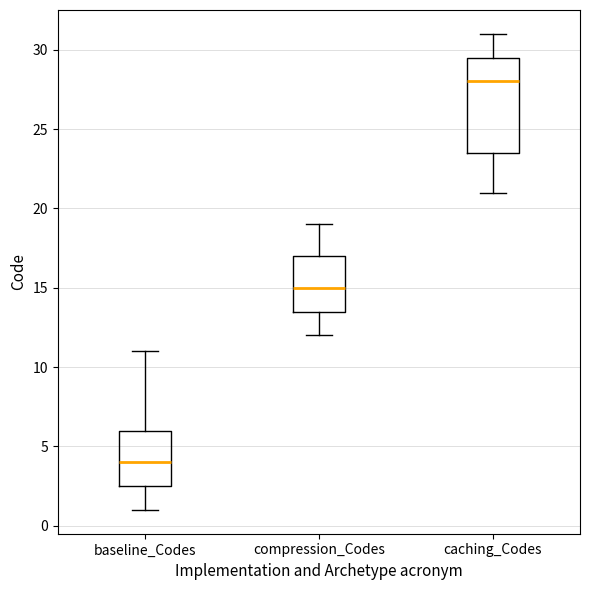

Which box has the lowest median line?

baseline_Codes